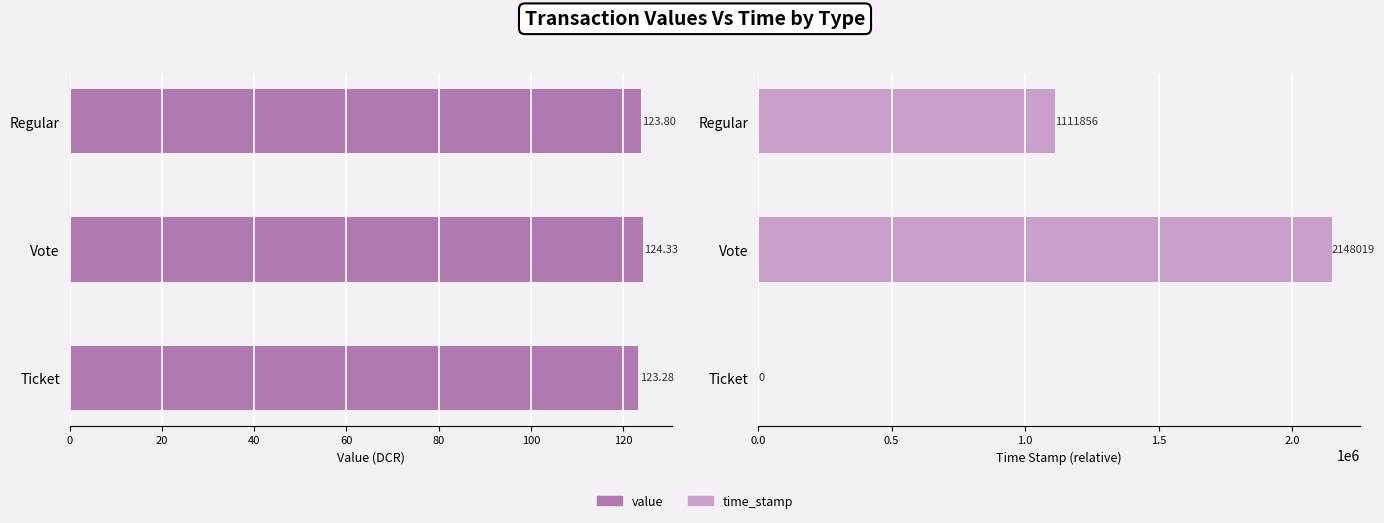

Rank the series at Regular from lowest to highest value.

value, time_stamp